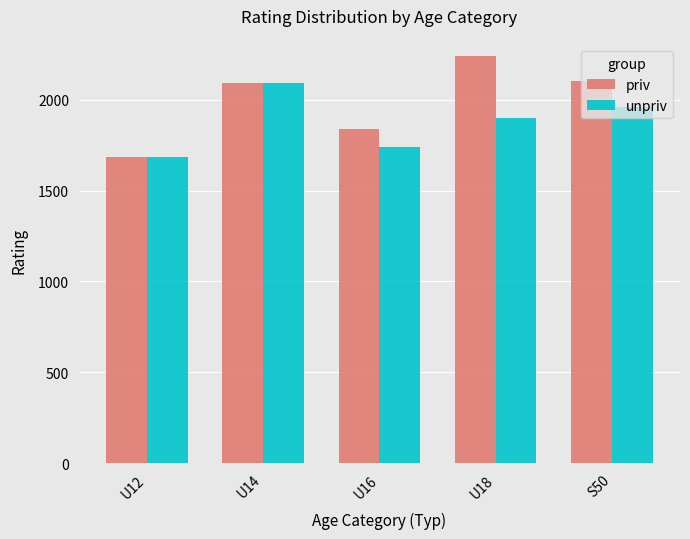

What is the average value of the priv series?

1993